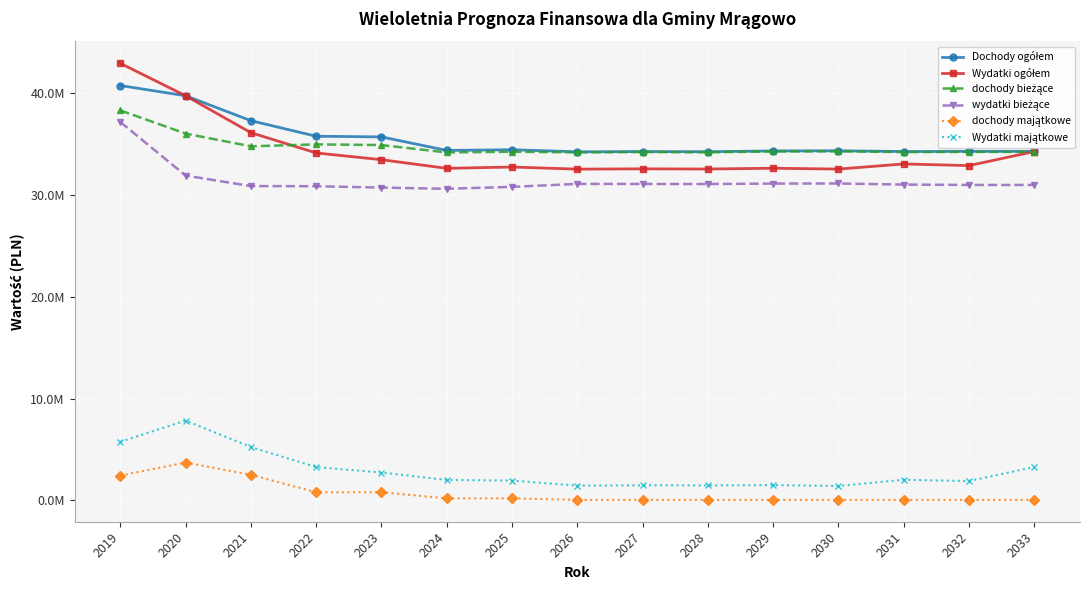

List the series in order of their peak value, highest first.

Wydatki ogółem, Dochody ogółem, dochody bieżące, wydatki bieżące, Wydatki majątkowe, dochody majątkowe